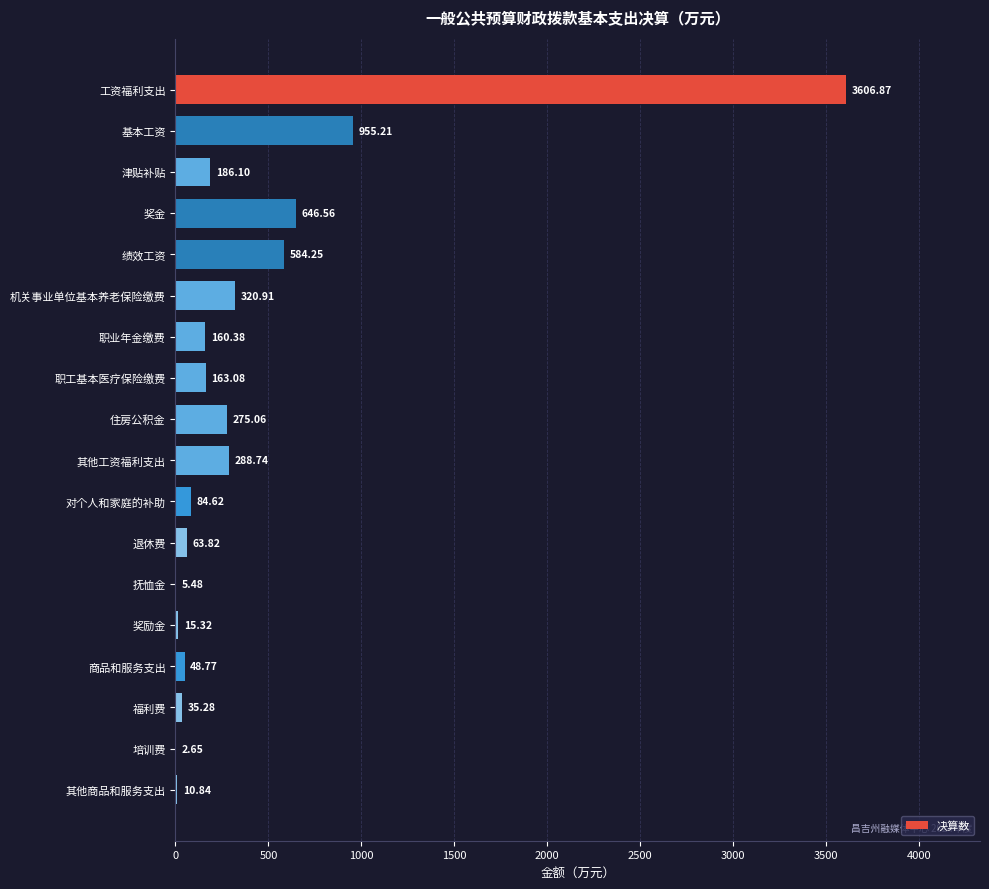

Where is the data nearest to the value 1804?

基本工资